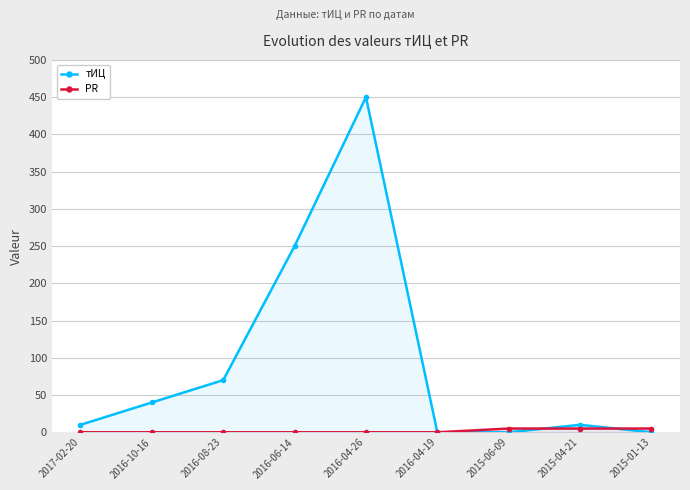

How many distinct data groups are displayed?

2